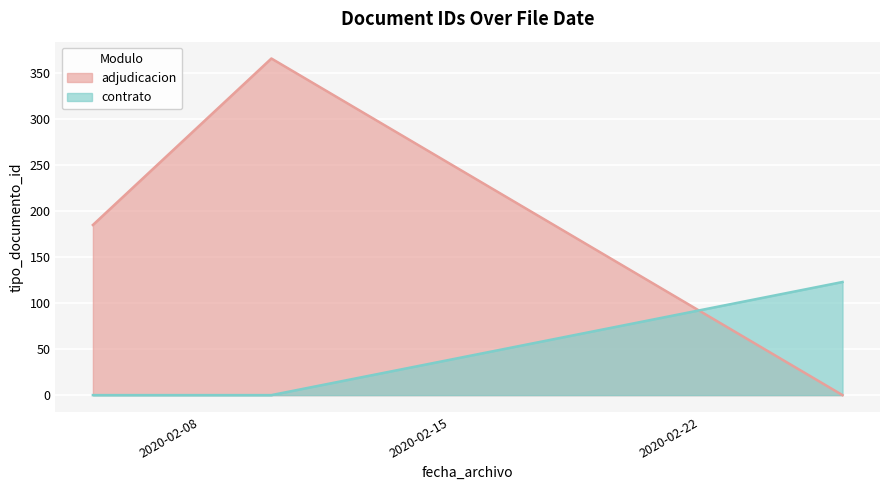

At which category does the data reach its first local valley?

2020-02-05